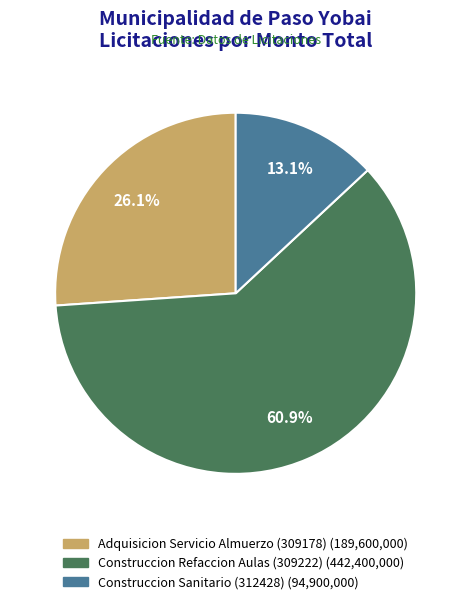

To the nearest percent, what portion does Adquisicion Servicio Almuerzo (309178) represent?

26%